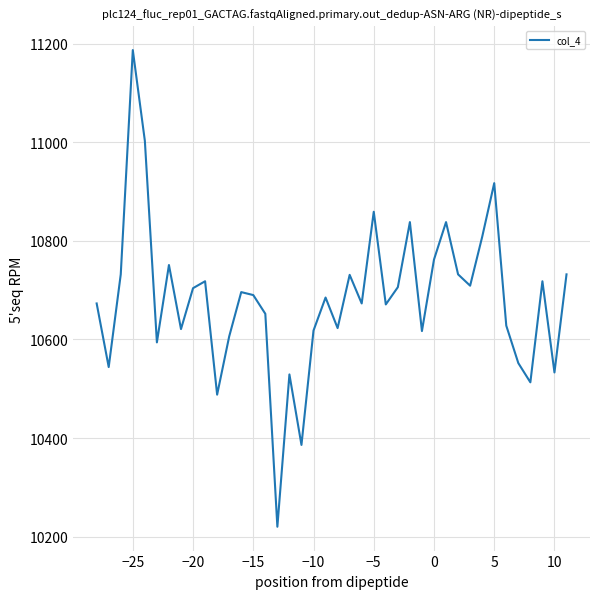

What is the difference between the maximum and minimum values?

967